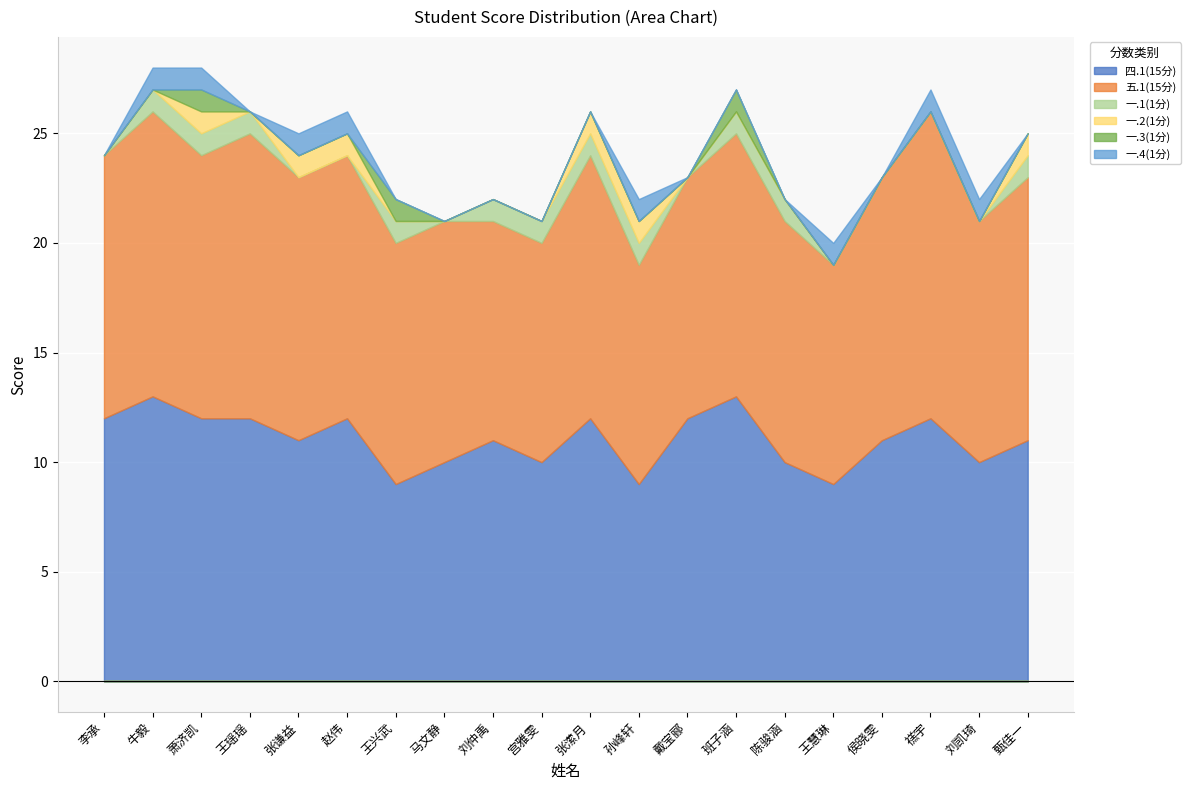

Is it true that 一.1(1分) equals 0 at 李承?

True